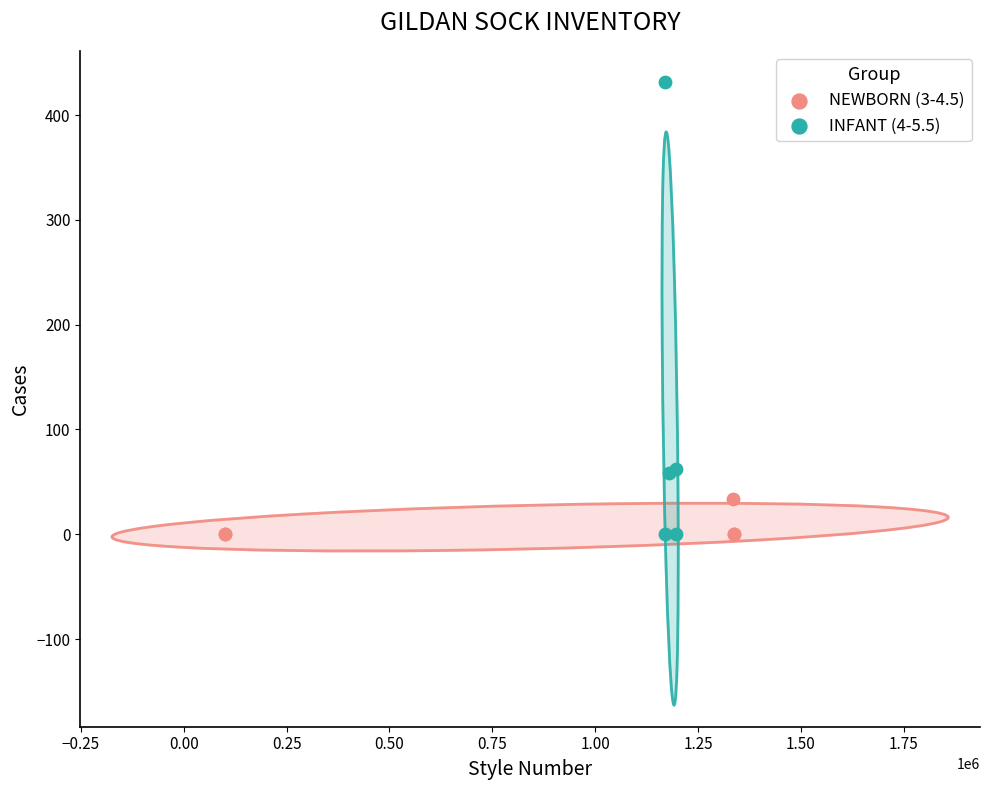

Which series has the widest spread of Y values?

INFANT (4-5.5)